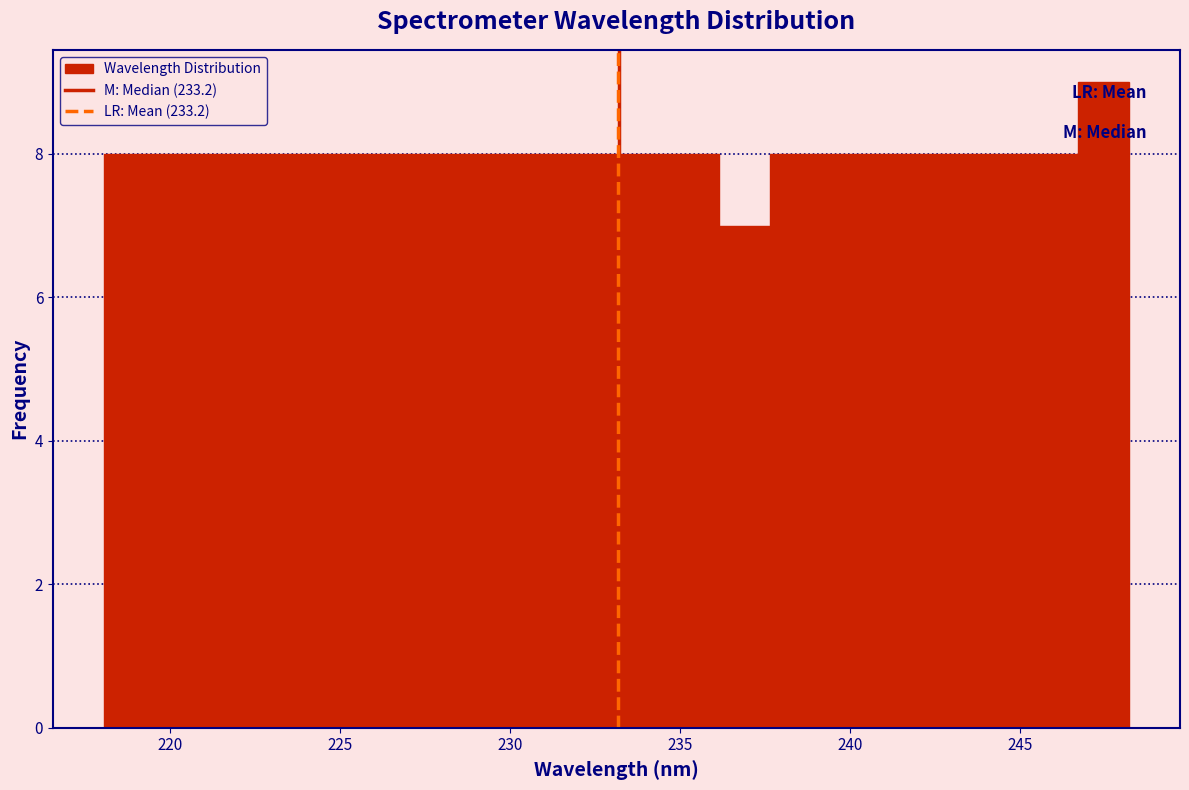

Read against the x-axis, roughly where is the centre of the tallest bar?

247.5